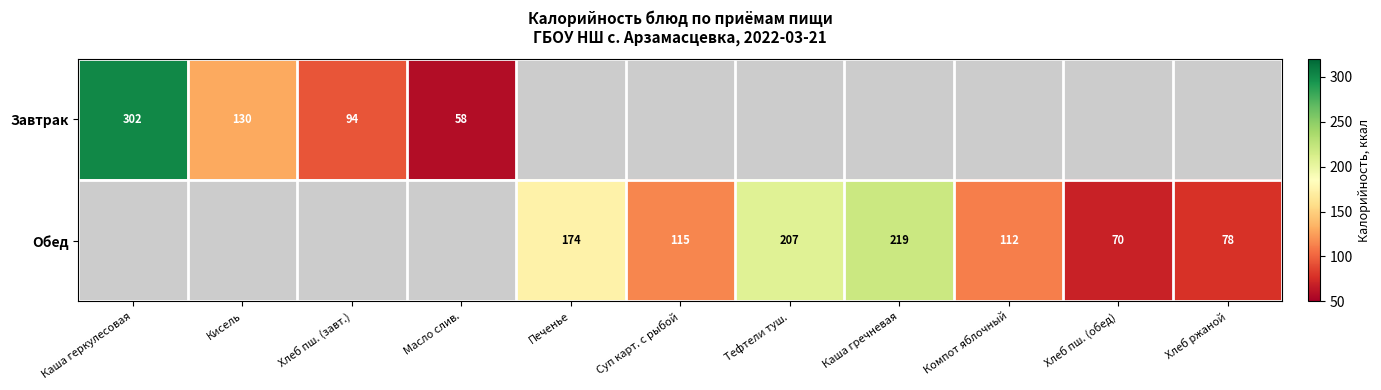

Count the number of data series in this chart.

2